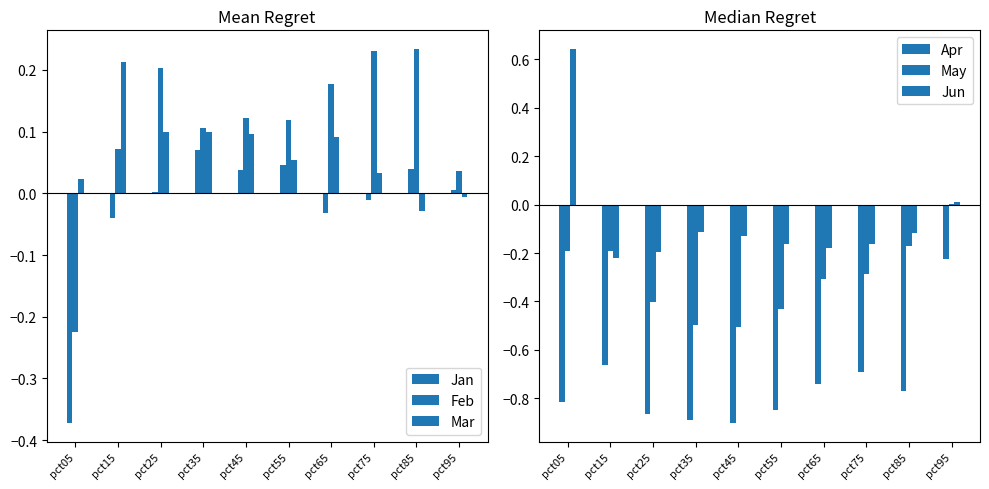

What is the total value across all series at pct45?

-1.3